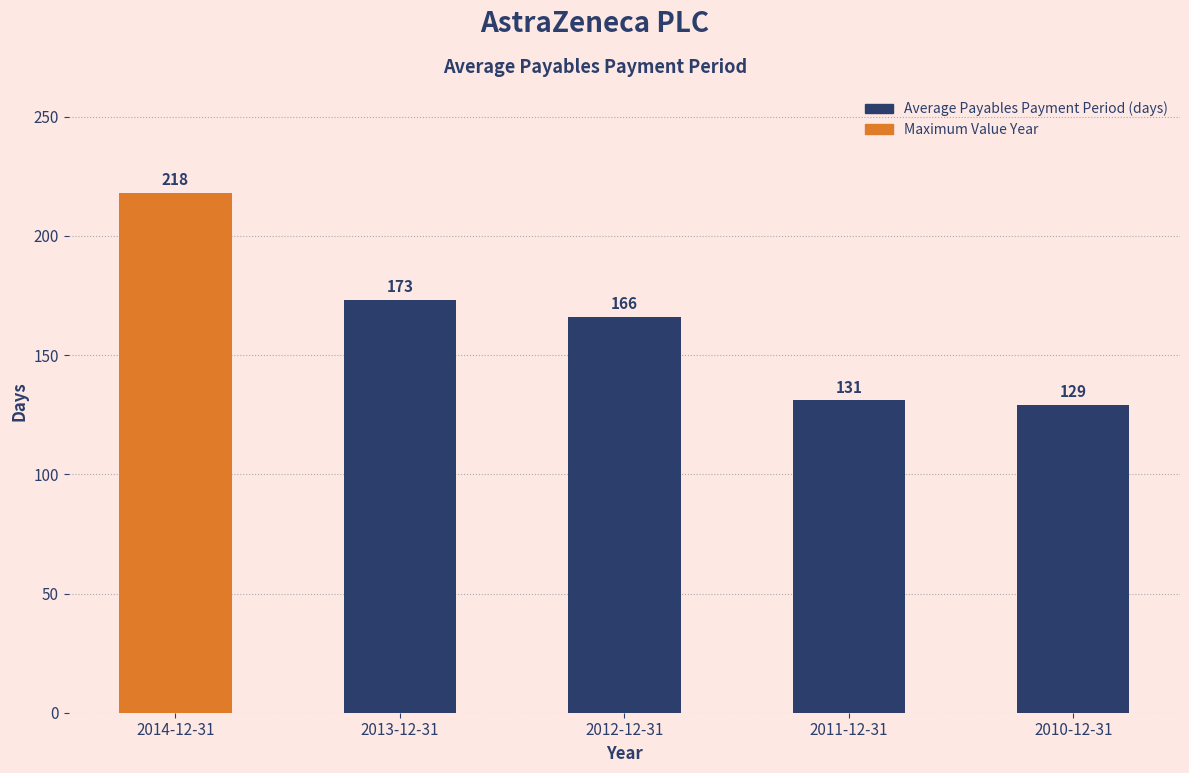

Reading right to left, list all the values displayed in this chart.

129	131	166	173	218